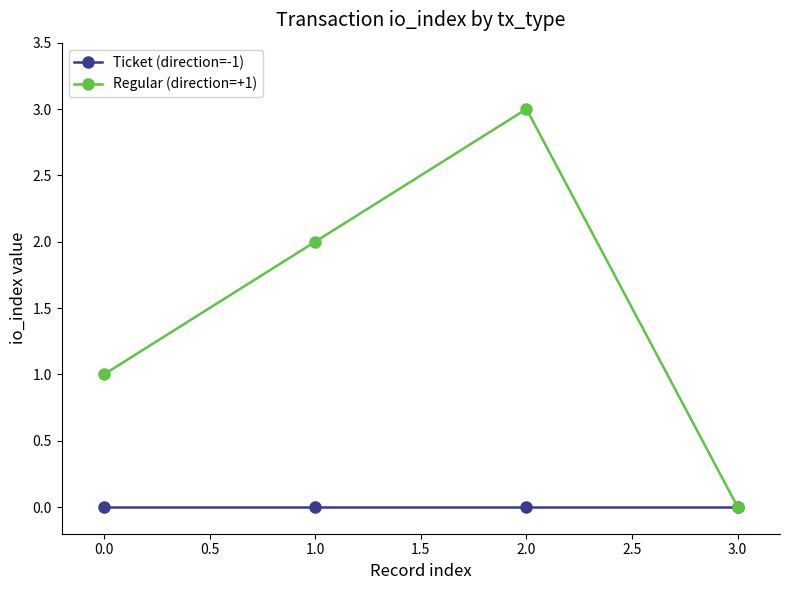

What is the label of the 2nd point from the right?

2.0